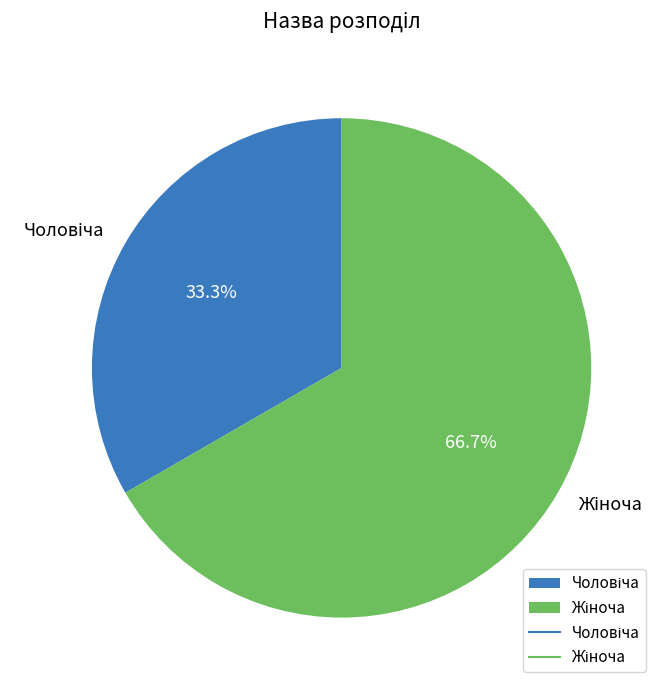

To the nearest percent, what is the difference between the largest and smallest slice percentages?

33%